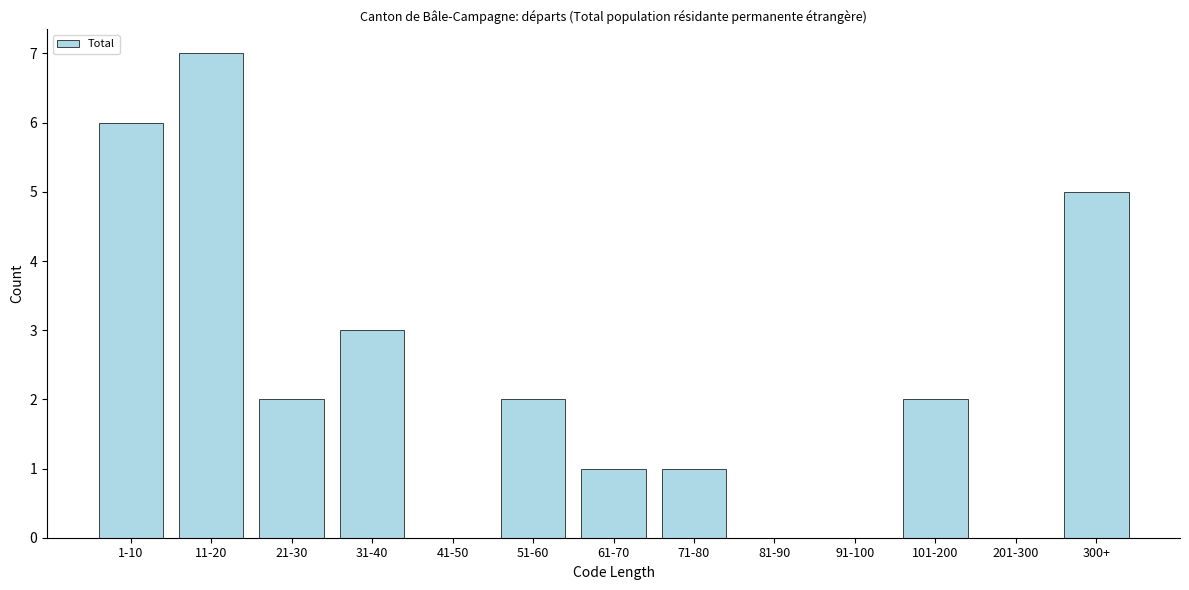

Reading left to right, extract all data points from this chart.

1-10=6	11-20=7	21-30=2	31-40=3	41-50=0	51-60=2	61-70=1	71-80=1	81-90=0	91-100=0	101-200=2	201-300=0	300+=5